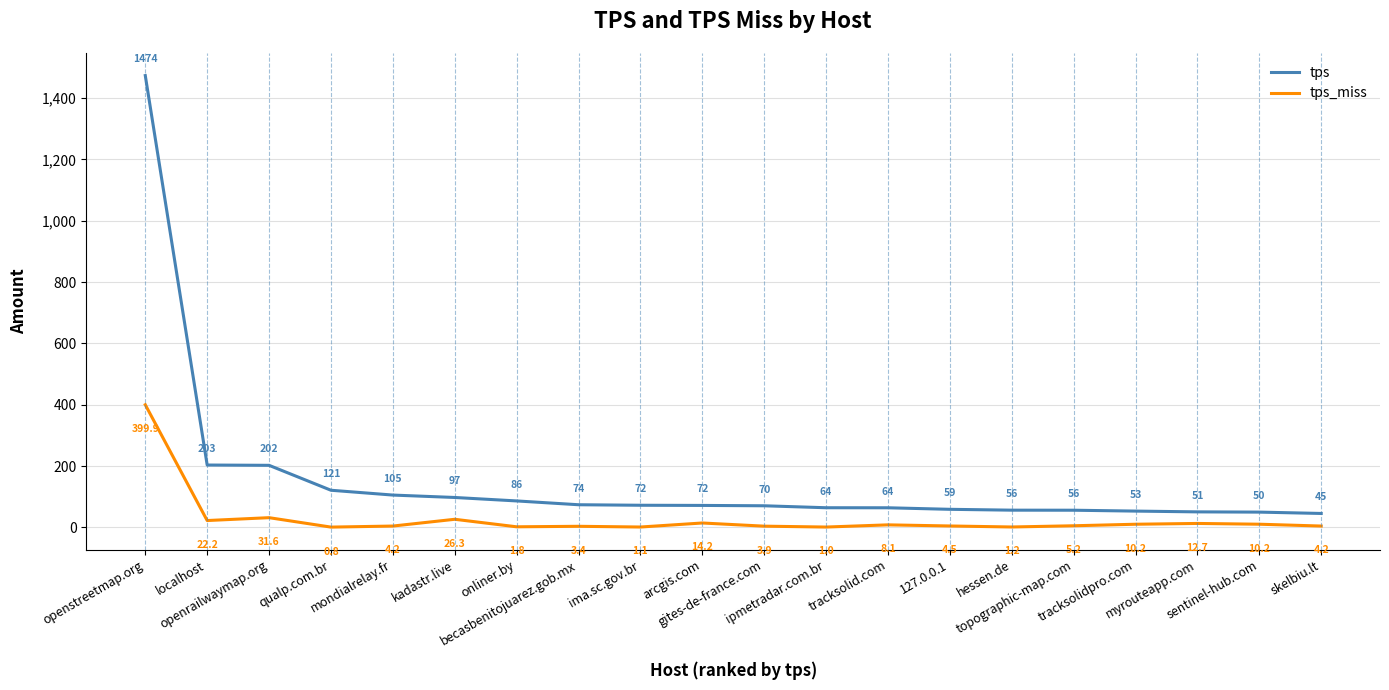

Where is tps nearest to the value 759?

localhost